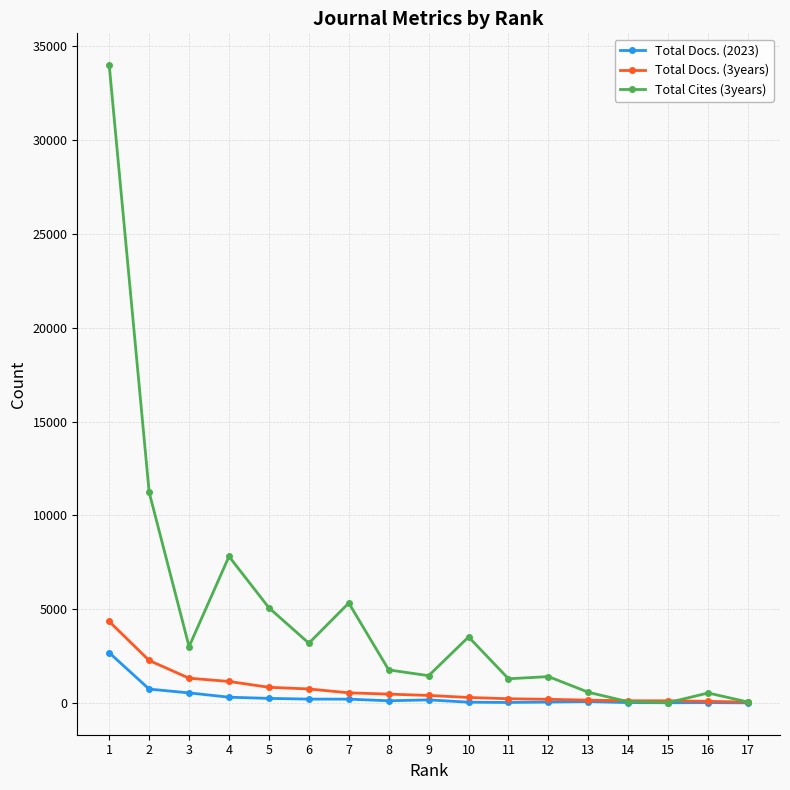

What is the greatest value displayed?

33973